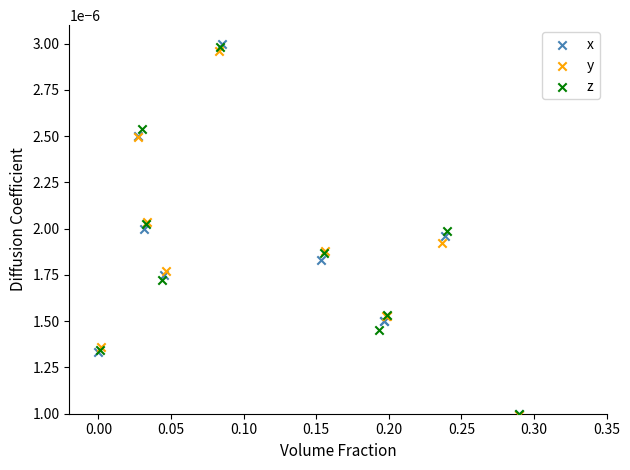

Which series has the widest spread of Y values?

x